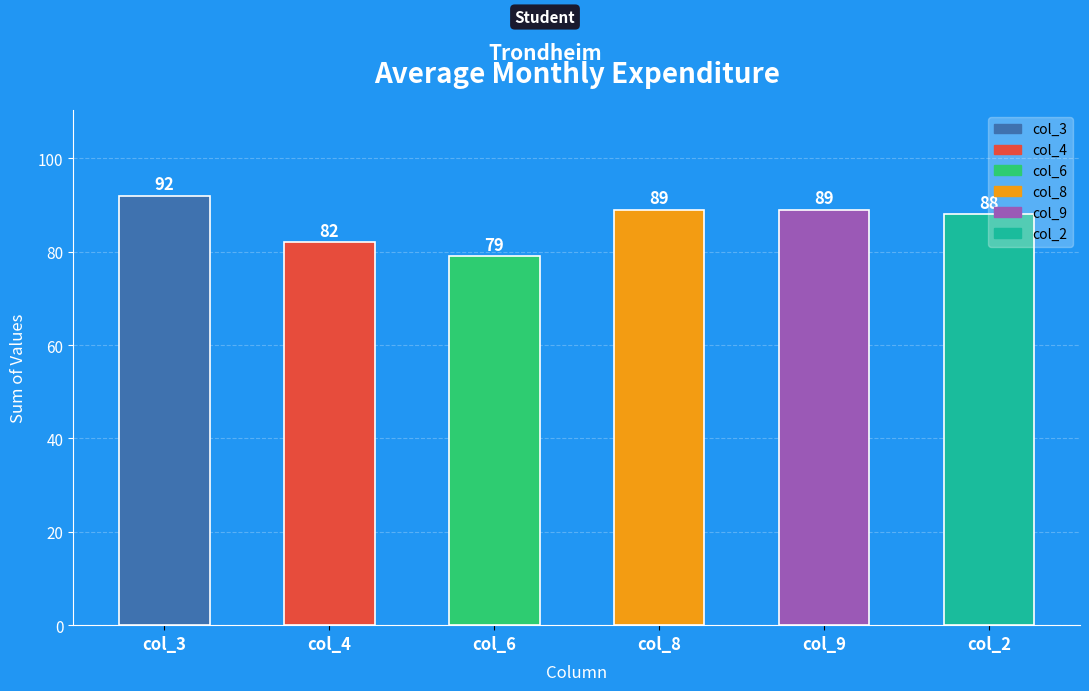

What is the label of the 5th bar from the left?

col_9